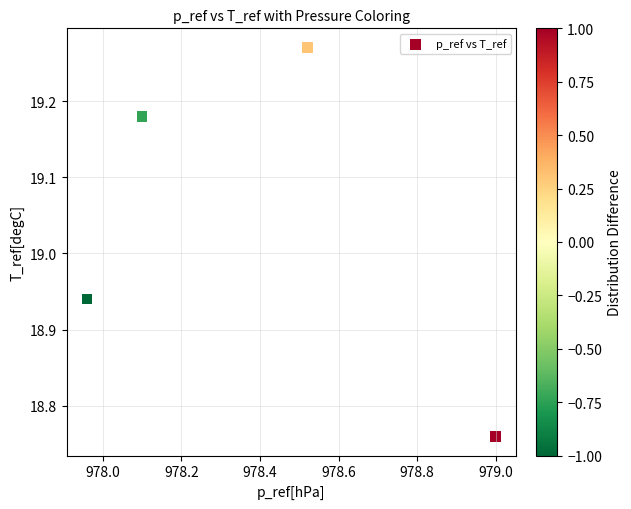

What is the range of X values (max minus min)?

1.0